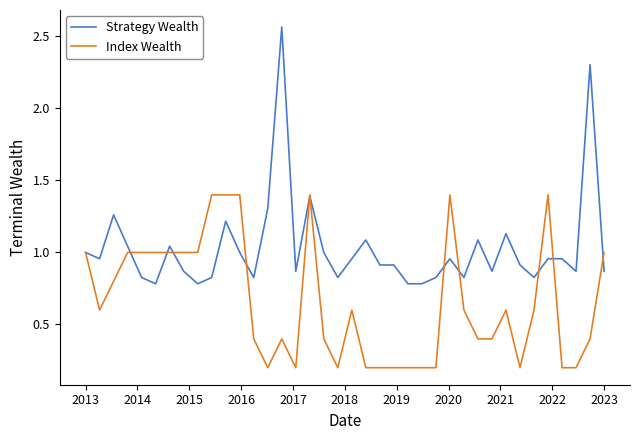

List the series in order of their overall mean, lowest first.

Index Wealth, Strategy Wealth